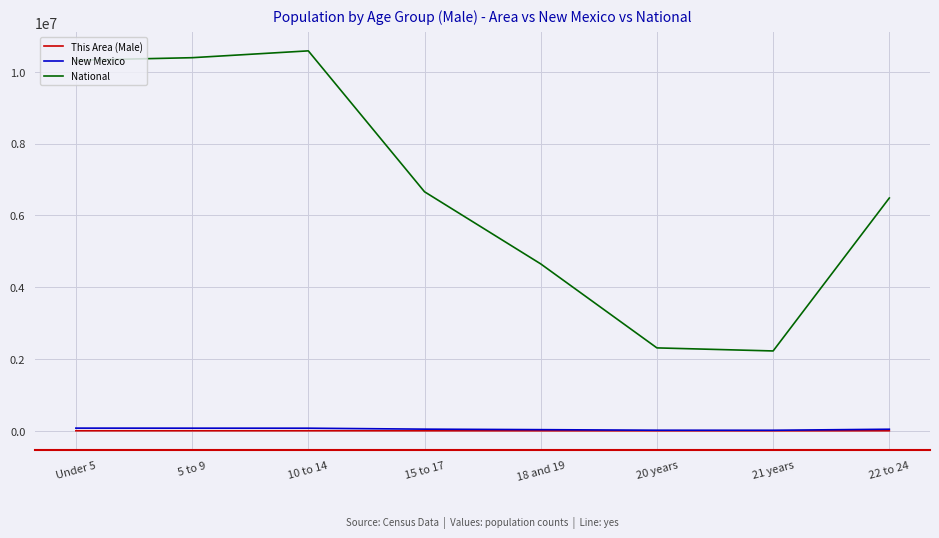

True or false: National and New Mexico intersect in this chart.

False